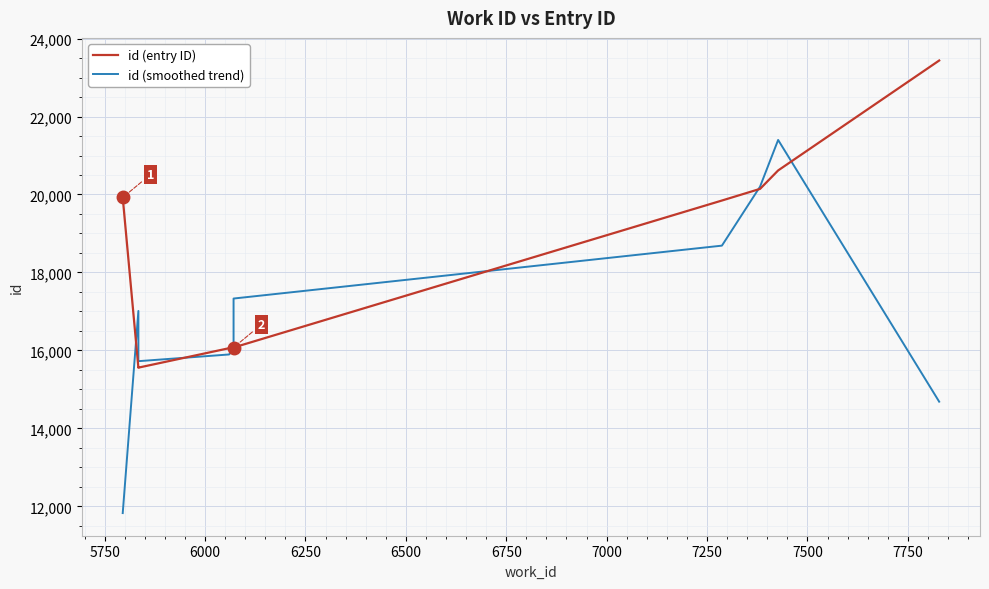

After their last crossing, which series has the higher values: id (entry ID) or id (smoothed trend)?

id (entry ID)